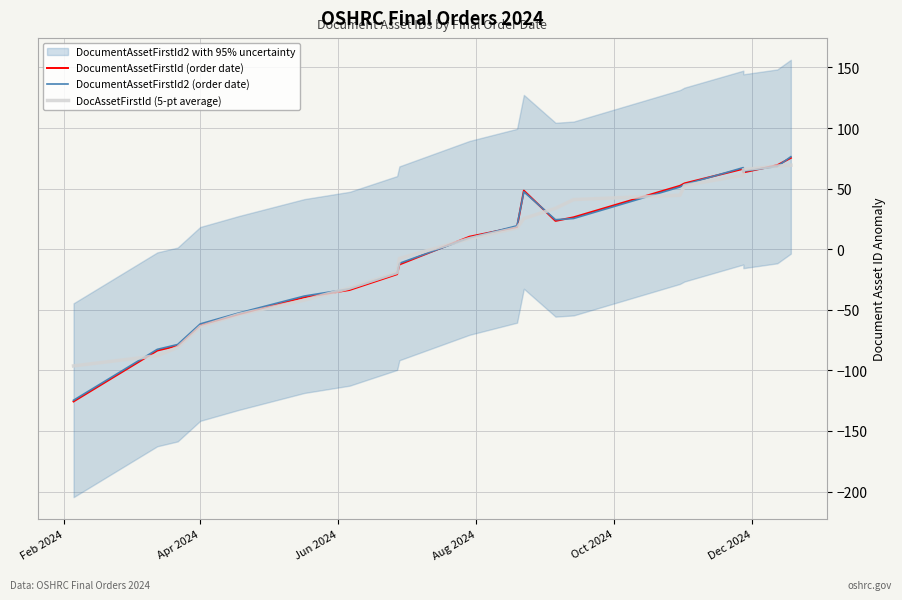

Reading right to left, extract all data points from this chart.

DocumentAssetFirstId (order date): 75.4	69.4	63.4	66.4	54.4	52.4	26.4	23.4	48.4	18.4	10.4	-12.6	-20.6	-33.6	-39.6	-53.6	-62.6	-79.6	-83.6	-125.6
DocumentAssetFirstId2 (order date): 76.4	68.4	64.4	67.4	53.4	51.4	25.4	24.4	47.4	19.4	9.4	-11.6	-19.6	-32.6	-38.6	-52.6	-61.6	-78.6	-82.6	-124.6
DocAssetFirstId (5-pt average): 69.4	68.6	65.8	61.2	52.6	44.6	41.0	33.8	25.4	17.6	8.8	-7.6	-19.2	-32.0	-42.0	-53.8	-63.8	-81.0	-87.9	-96.3